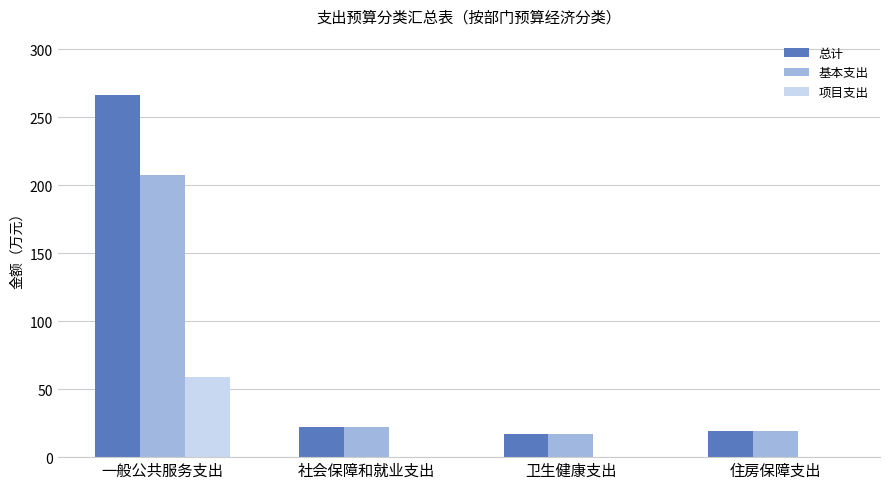

What is the total value across all series at 一般公共服务支出?

532.7